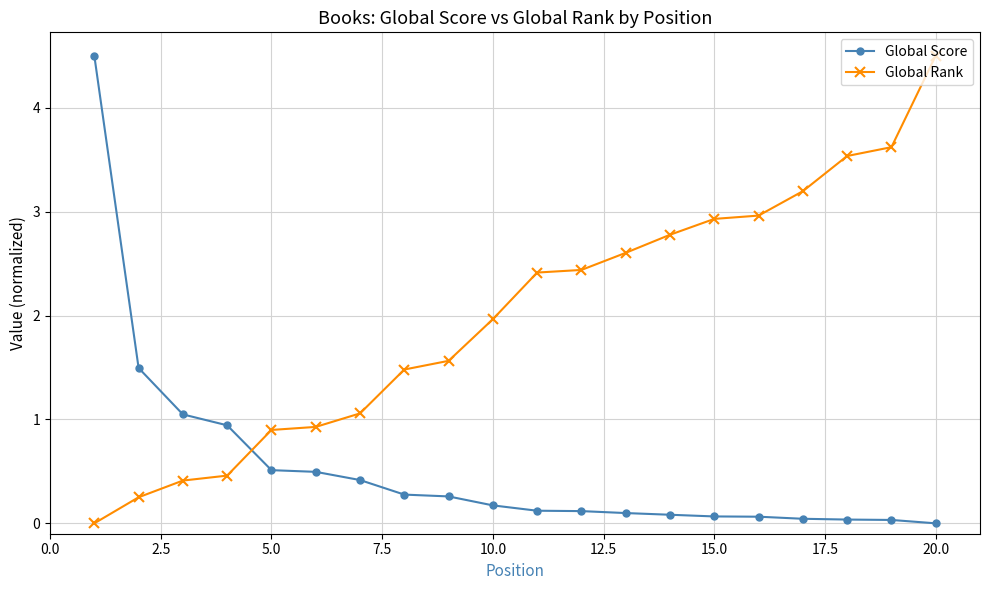

How many positive values does the Global Score series have?

19